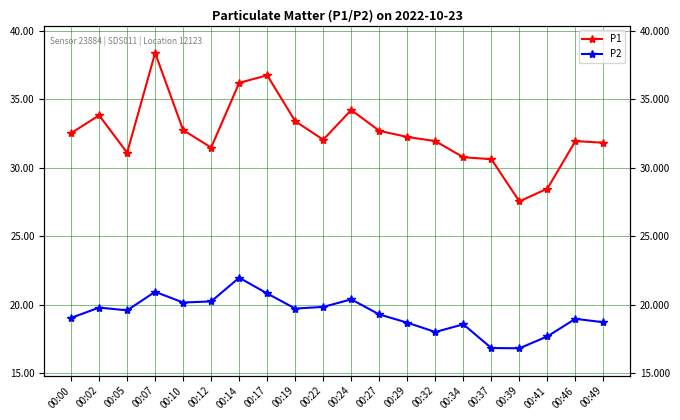

Which has a higher value, 00:24 or 00:39?

00:24